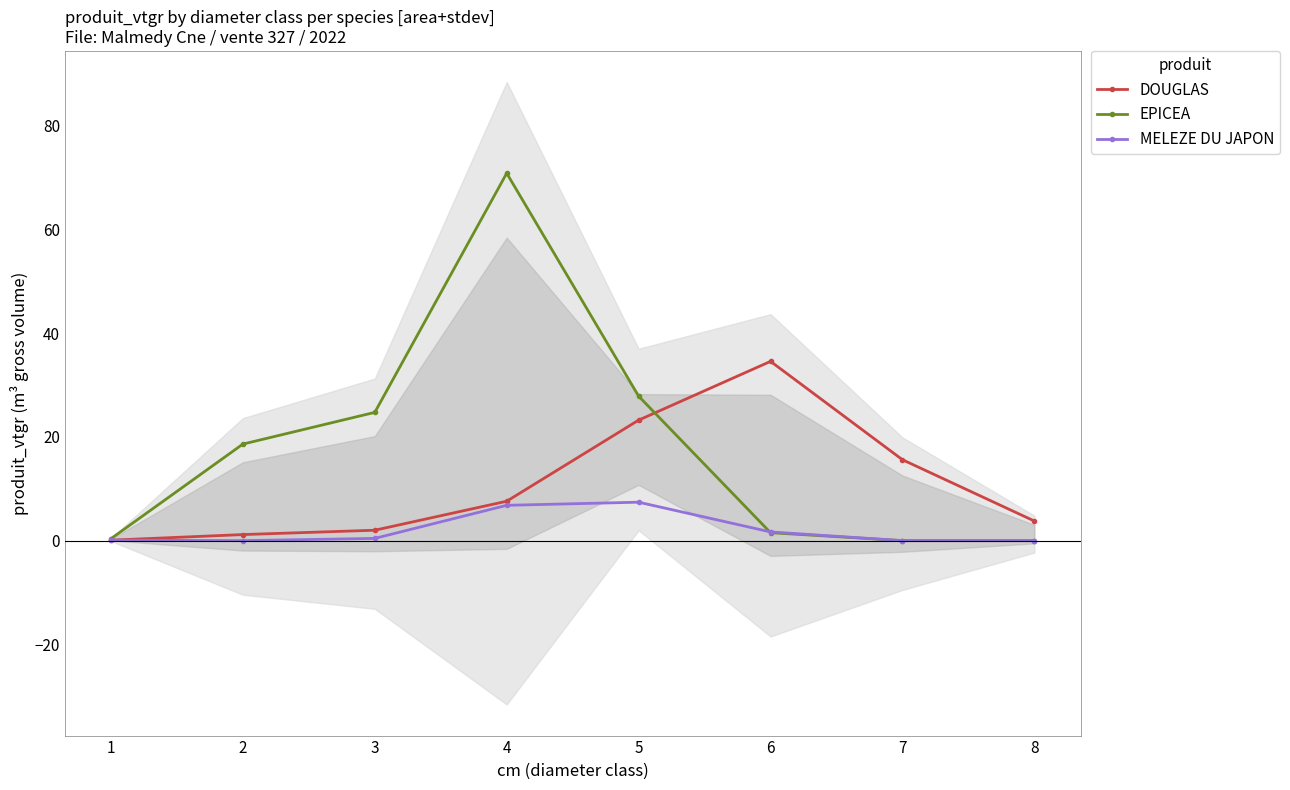

Reading left to right, what are all the values shown in this chart?

DOUGLAS: 0.1	1.2	2.0	7.6	23.2	34.5	15.6	3.8
EPICEA: 0.4	18.6	24.7	70.8	27.8	1.5	0.0	0.0
MELEZE DU JAPON: 0.1	0.0	0.4	6.8	7.4	1.7	0.0	0.0